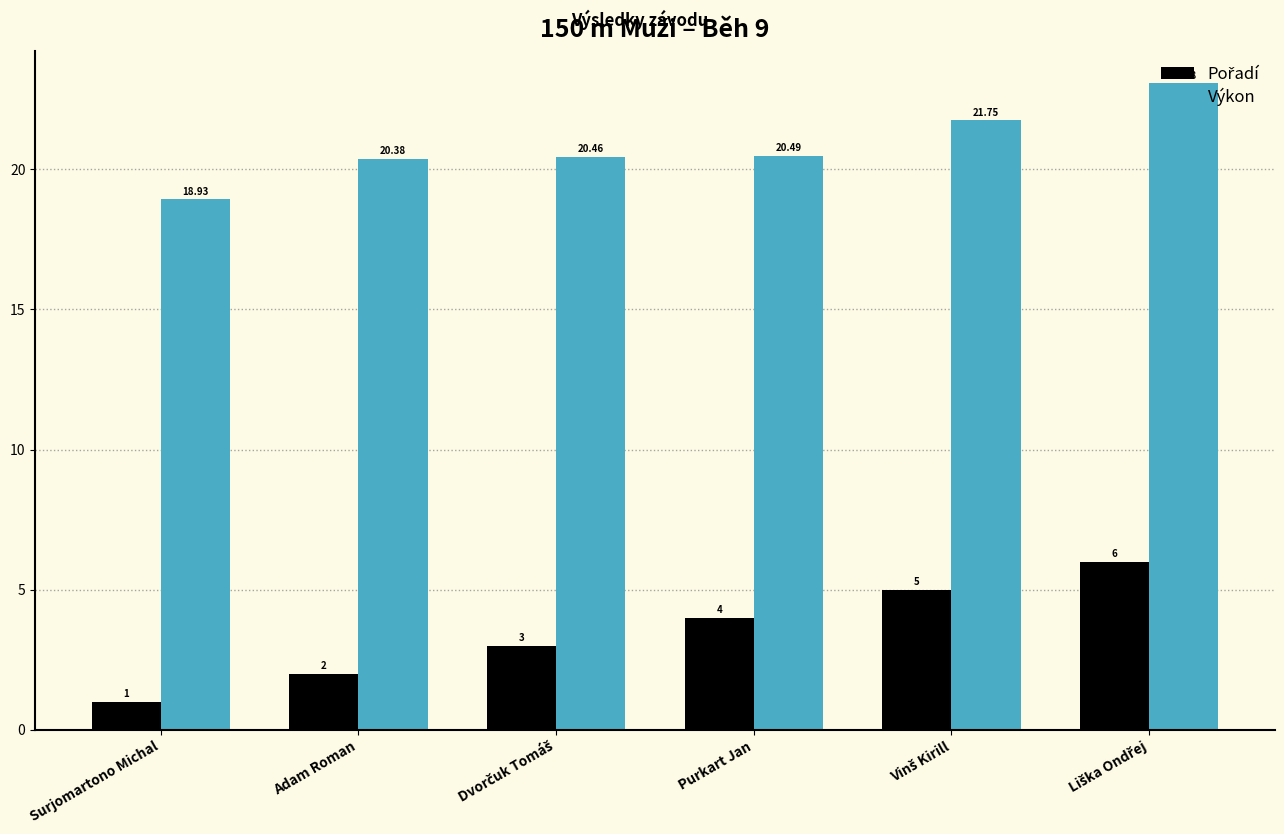

Which series has the largest total across all categories?

Výkon